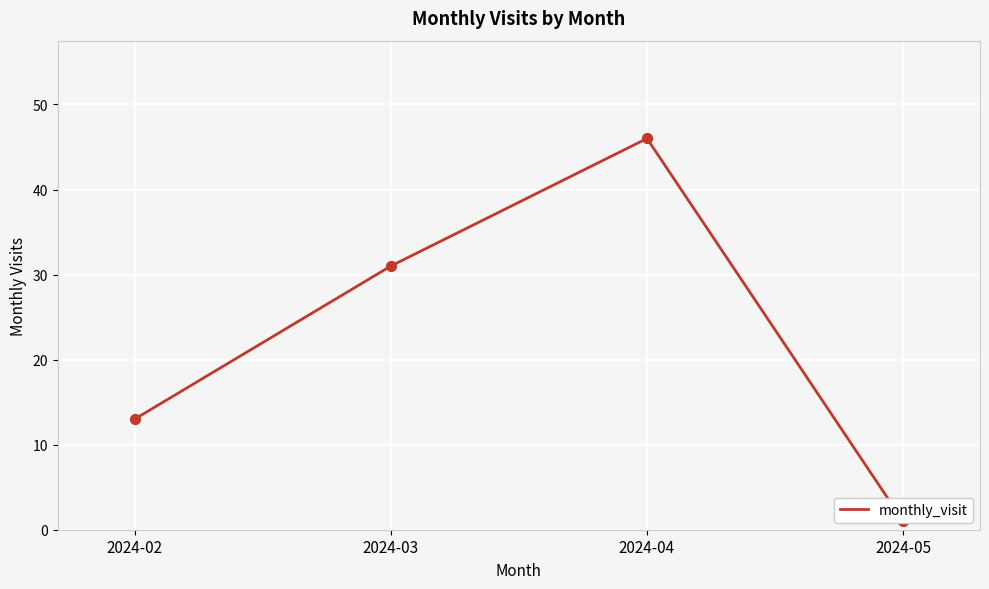

Which has a higher value, 2024-02 or 2024-04?

2024-04